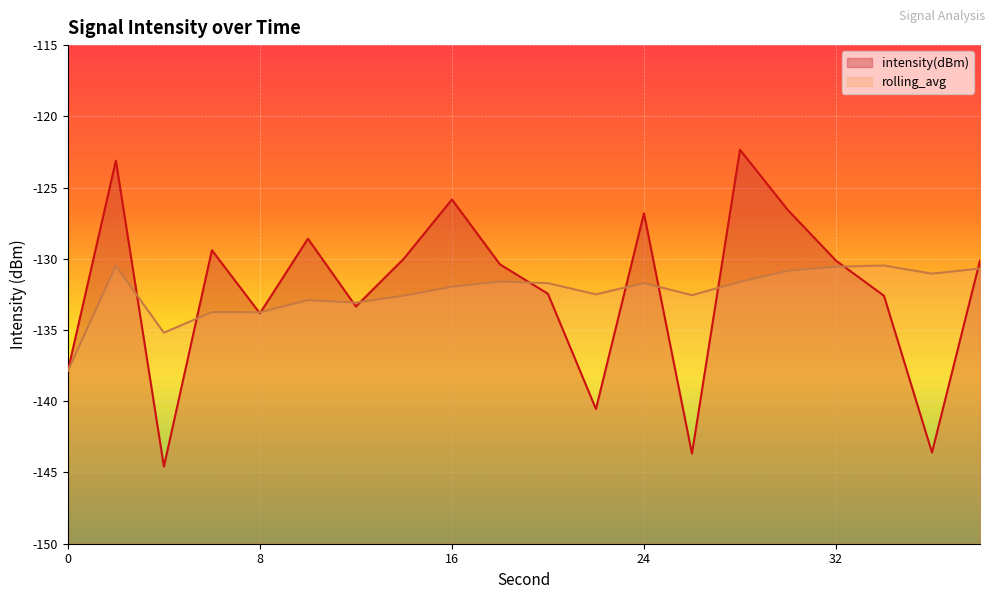

Reading right to left, list all the values displayed in this chart.

intensity(dBm): 38=-130.1	36=-143.6	34=-132.6	32=-130.1	30=-126.6	28=-122.3	26=-143.7	24=-126.8	22=-140.5	20=-132.5	18=-130.4	16=-125.8	14=-130.0	12=-133.3	10=-128.6	8=-133.8	6=-129.4	4=-144.6	2=-123.1	0=-137.9
rolling_avg: 38=-130.7	36=-131.0	34=-130.5	32=-130.6	30=-130.8	28=-131.6	26=-132.6	24=-131.7	22=-132.5	20=-131.7	18=-131.6	16=-132.0	14=-132.6	12=-133.1	10=-132.9	8=-133.8	6=-133.7	4=-135.2	2=-130.5	0=-137.9